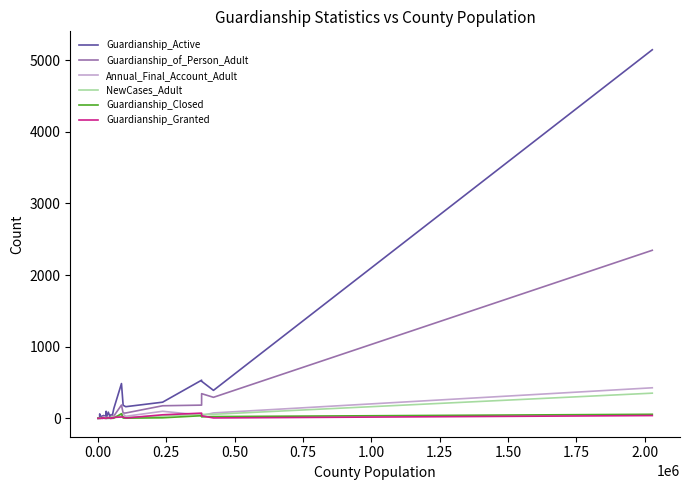

Which series has the largest range (max minus min)?

Guardianship_Active